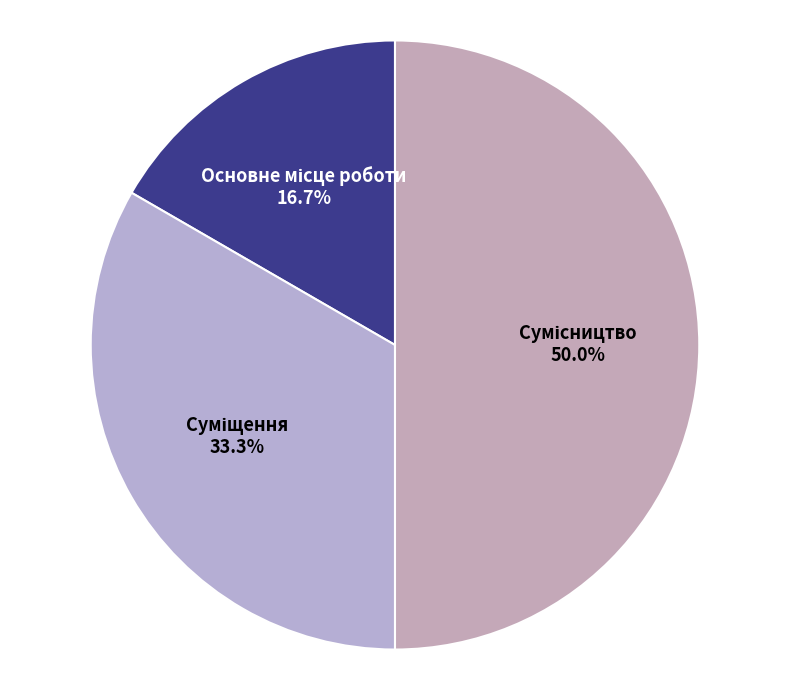

To the nearest percent, what is the difference between the largest and smallest slice percentages?

33%